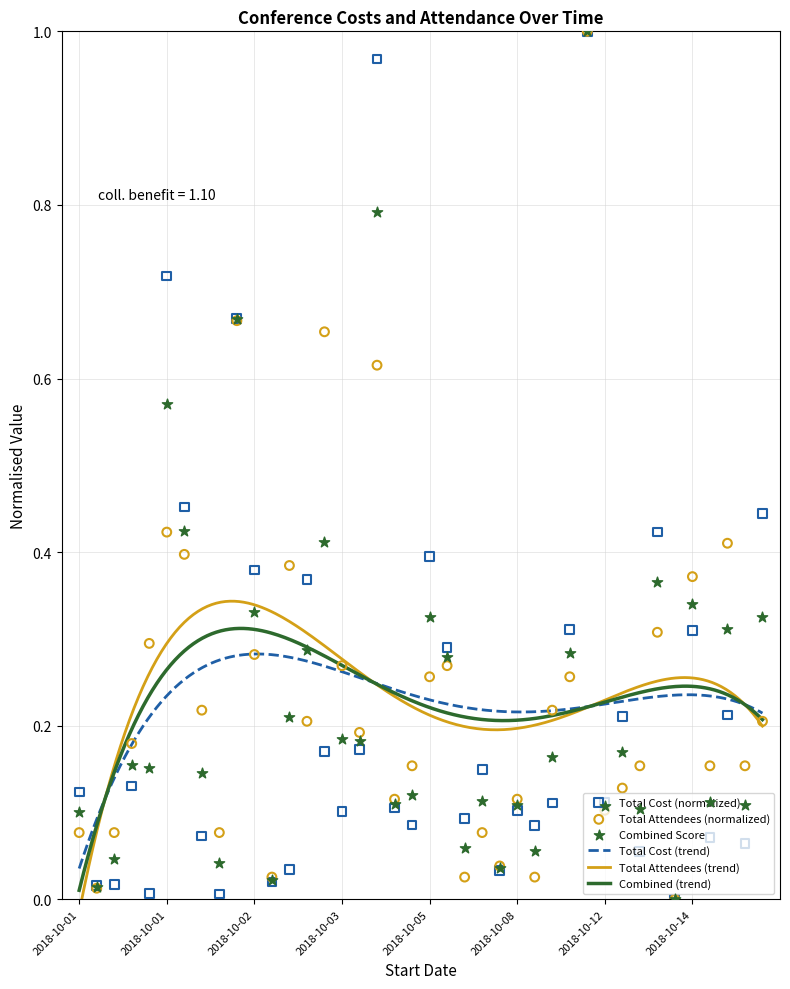

Which series has the largest total across all categories?

Total Attendees